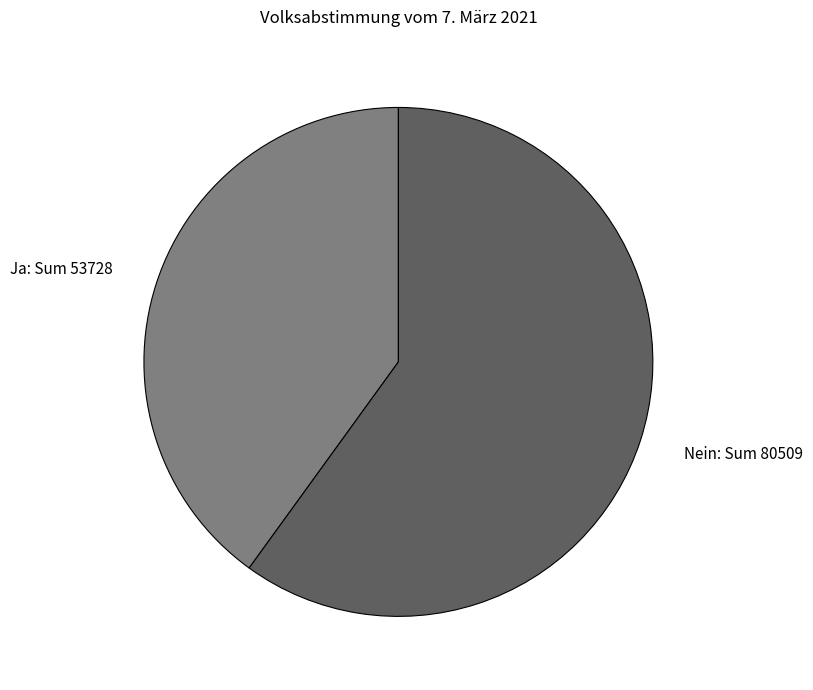

How many slices are in this pie chart?

2